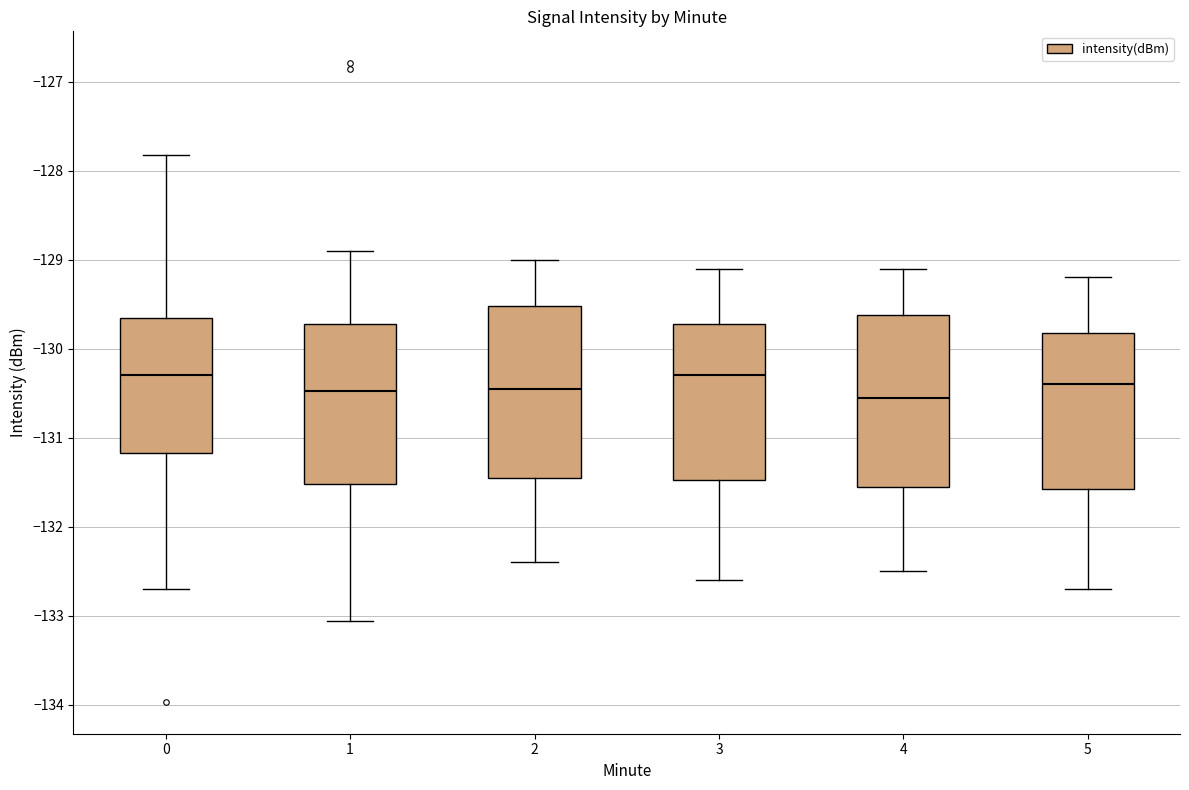

Reading left to right, transcribe this box plot: for each box, give where its median line is, the range the box spans, and where its two whiskers end, as read against the y-axis. The values are not printed on the chart, so give them approximately, as read against the axis.

0: median -130.3, box -131.2 to -129.7, whiskers -132.7 to -127.8
1: median -130.5, box -131.5 to -129.7, whiskers -133.1 to -128.9
2: median -130.4, box -131.4 to -129.5, whiskers -132.4 to -129.0
3: median -130.3, box -131.5 to -129.7, whiskers -132.6 to -129.1
4: median -130.5, box -131.5 to -129.6, whiskers -132.5 to -129.1
5: median -130.4, box -131.6 to -129.8, whiskers -132.7 to -129.2